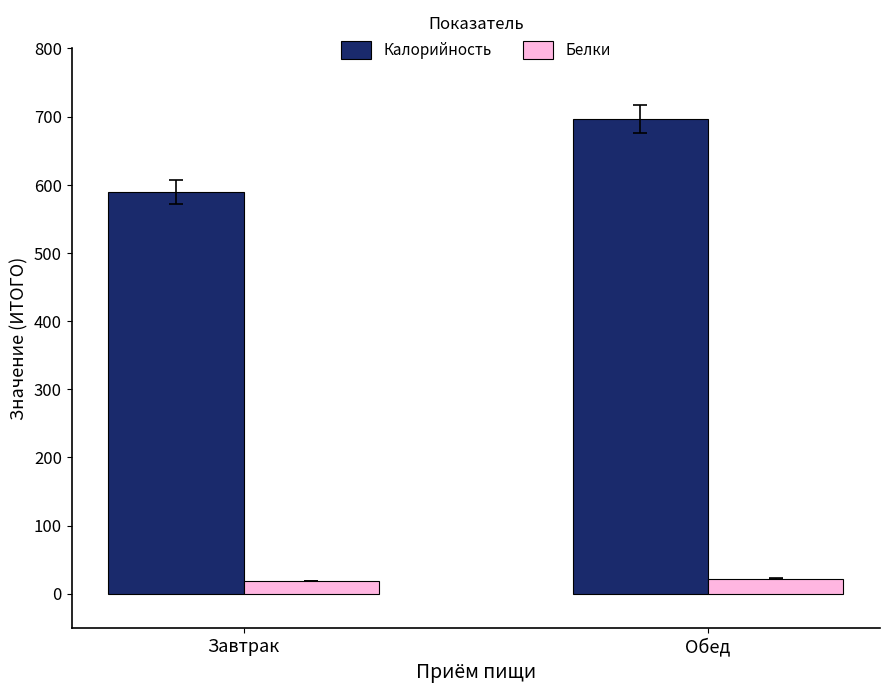

How many values in the Калорийность series exceed 696?

1